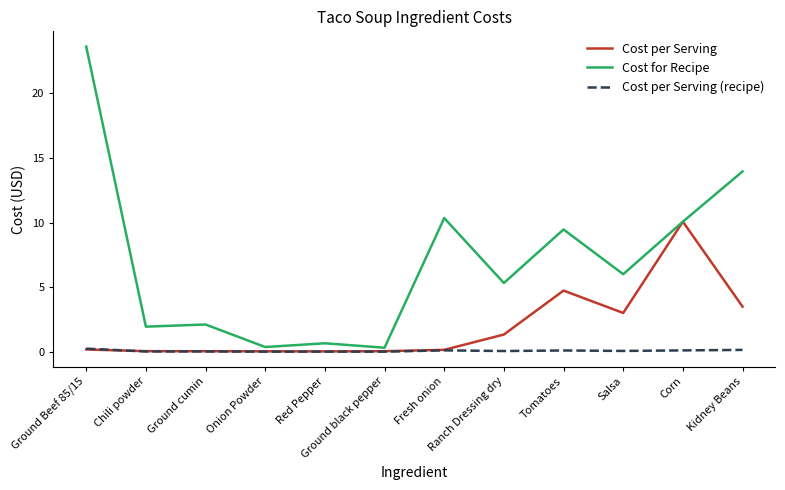

What is the difference between the highest and lowest values at Red Pepper?

0.6